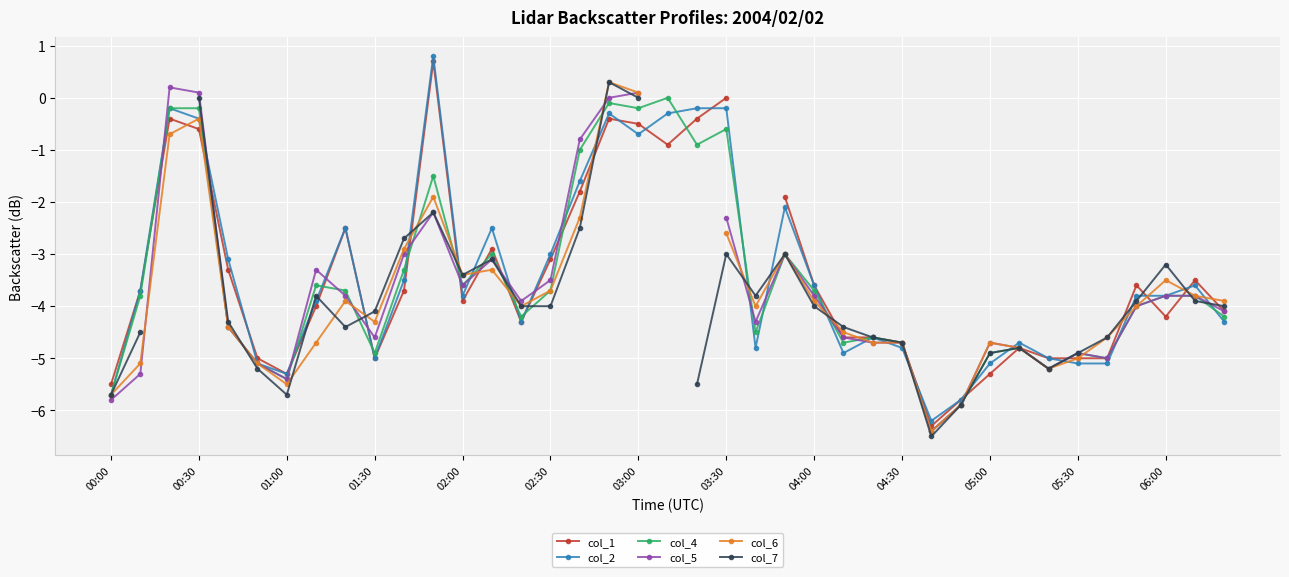

How many lines are shown in the chart?

6